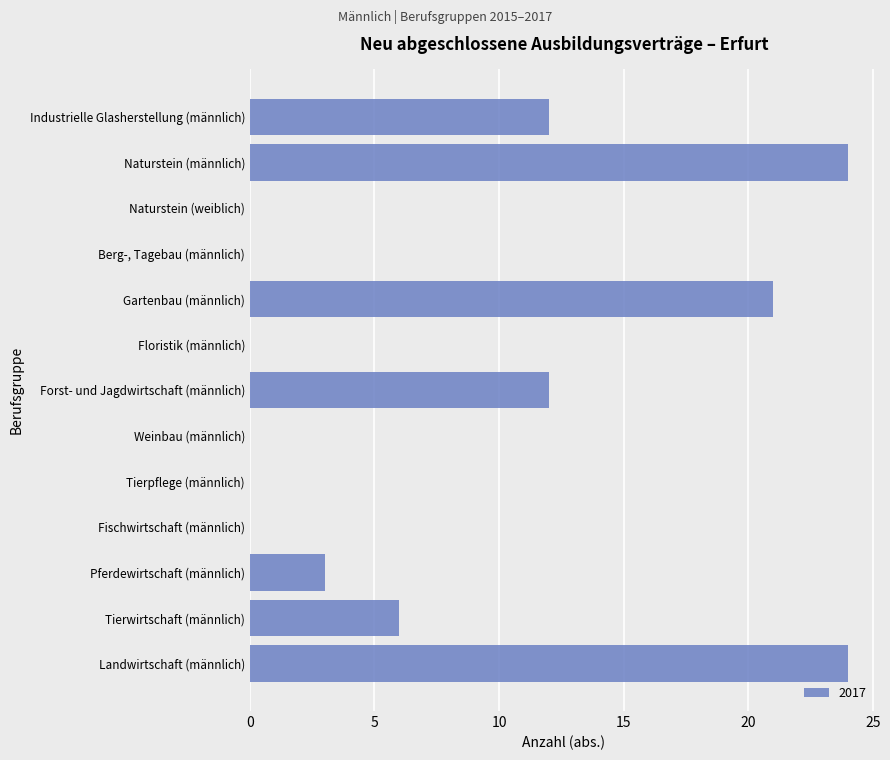

Between Fischwirtschaft (männlich) and Naturstein (männlich), which is larger?

Naturstein (männlich)